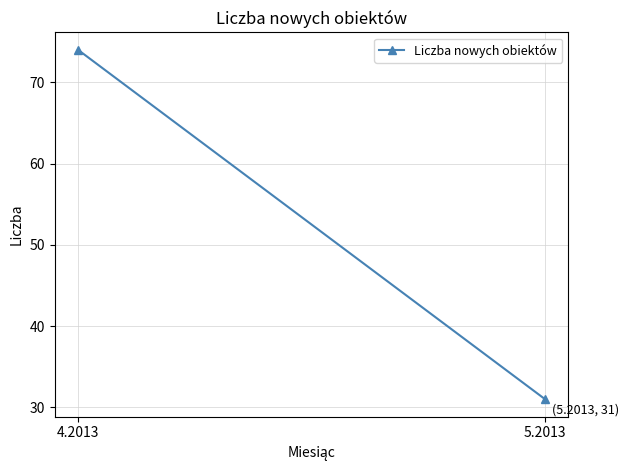

What is the label of the 1st point from the right?

5.2013